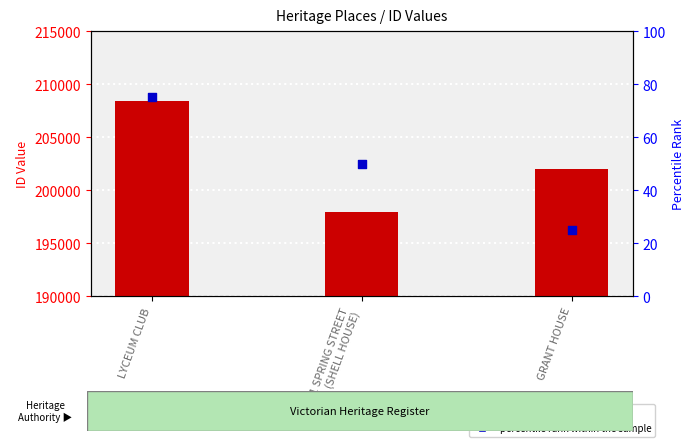

At which category is the sum across all series the highest?

LYCEUM CLUB